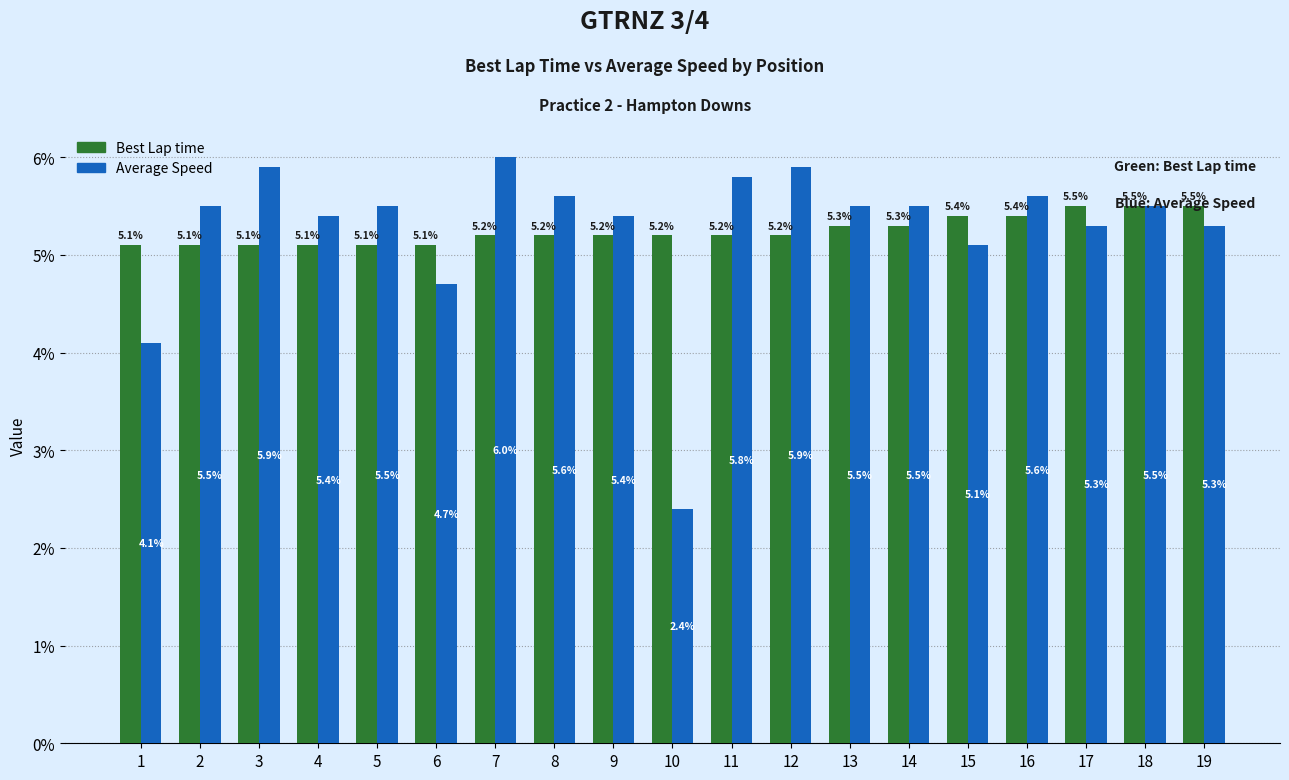

Reading right to left, extract all data points from this chart.

Best Lap time: 19=5.5	18=5.5	17=5.5	16=5.4	15=5.4	14=5.3	13=5.3	12=5.2	11=5.2	10=5.2	9=5.2	8=5.2	7=5.2	6=5.1	5=5.1	4=5.1	3=5.1	2=5.1	1=5.1
Average Speed: 19=5.3	18=5.5	17=5.3	16=5.6	15=5.1	14=5.5	13=5.5	12=5.9	11=5.8	10=2.4	9=5.4	8=5.6	7=6.0	6=4.7	5=5.5	4=5.4	3=5.9	2=5.5	1=4.1